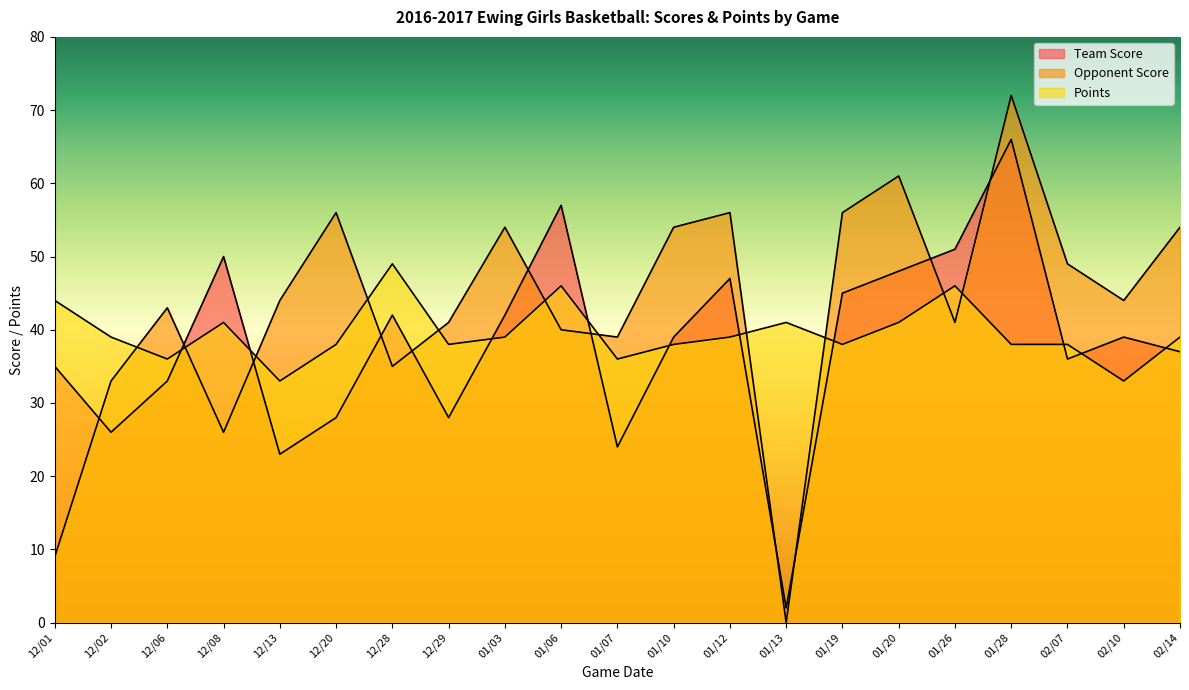

Which label corresponds to the smallest value in the chart?

01/13